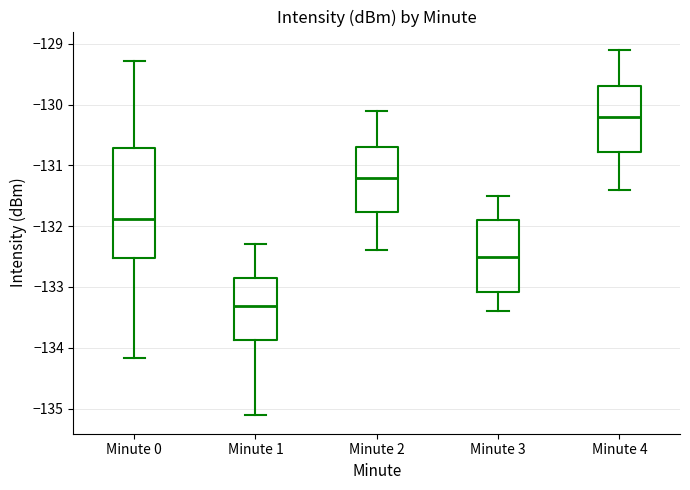

Reading left to right, transcribe this box plot: for each box, give where its median line is, the range the box spans, and where its two whiskers end, as read against the y-axis. The values are not printed on the chart, so give them approximately, as read against the axis.

Minute 0: median -131.9, box -132.5 to -130.7, whiskers -134.2 to -129.3
Minute 1: median -133.3, box -133.9 to -132.9, whiskers -135.1 to -132.3
Minute 2: median -131.2, box -131.8 to -130.7, whiskers -132.4 to -130.1
Minute 3: median -132.5, box -133.1 to -131.9, whiskers -133.4 to -131.5
Minute 4: median -130.2, box -130.8 to -129.7, whiskers -131.4 to -129.1